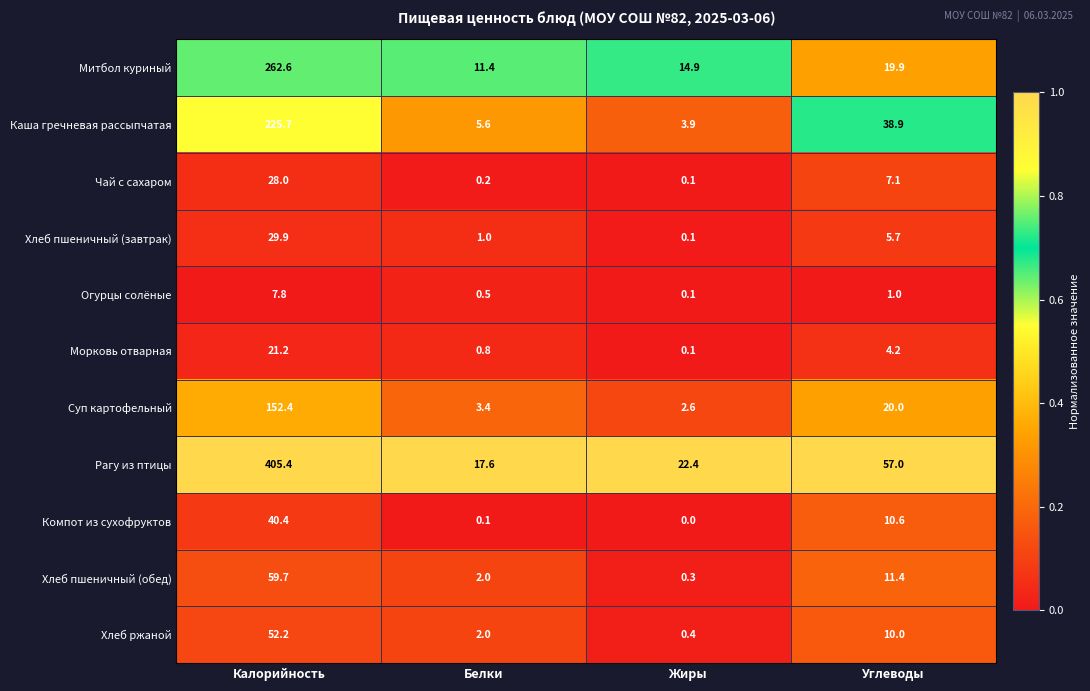

What is the difference between the Хлеб пшеничный (завтрак) values at Белки and Калорийность?

28.9